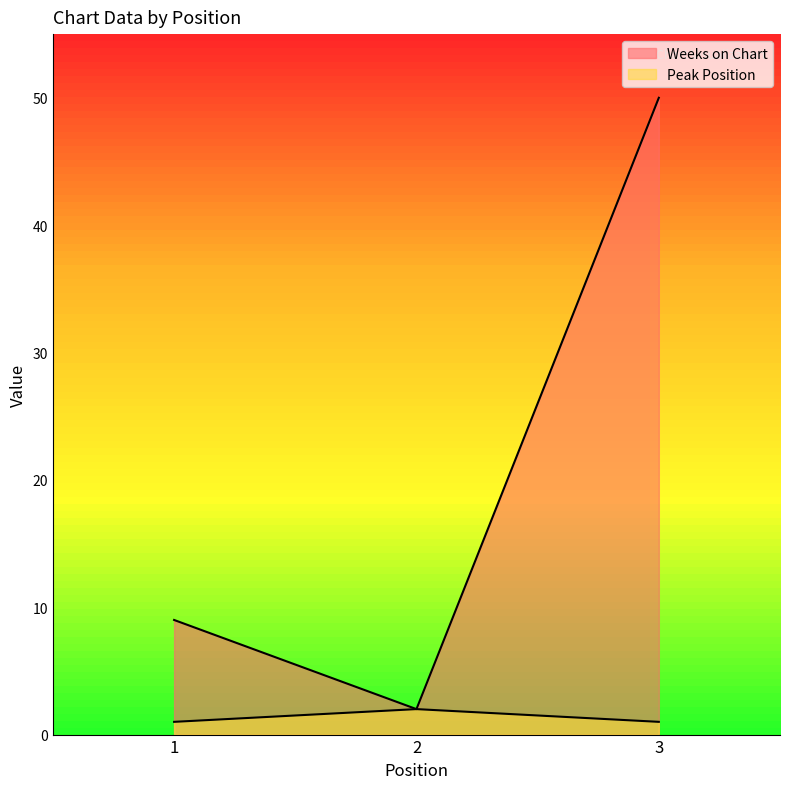

What is the highest value of the Peak Position series?

2